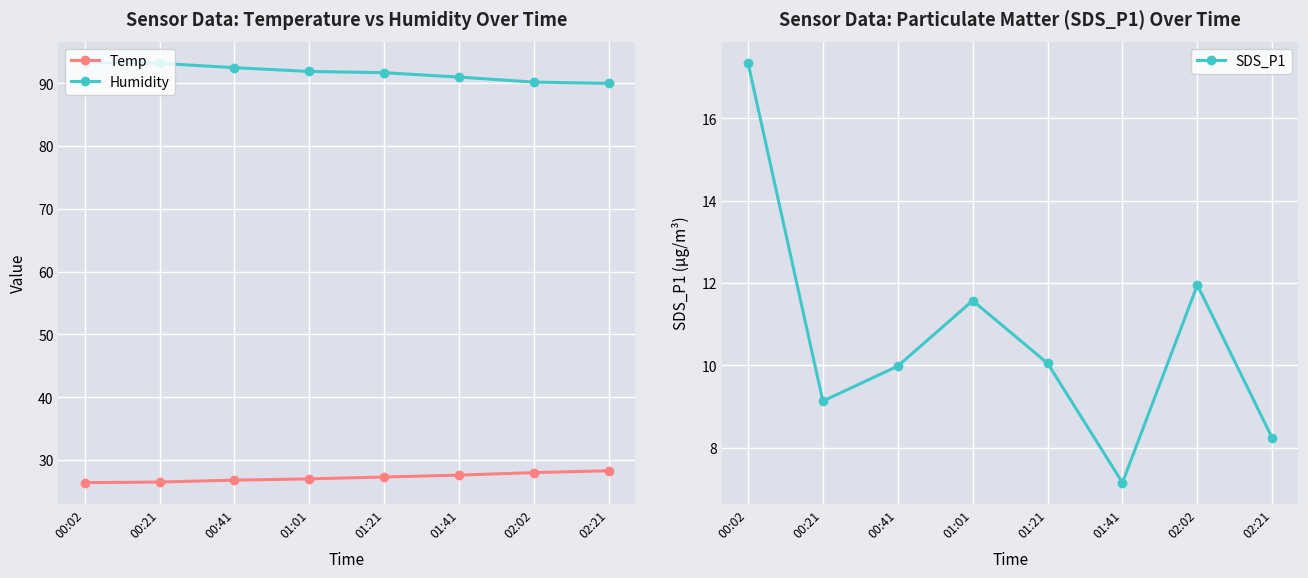

True or false: Temp and SDS_P1 cross at least once.

False